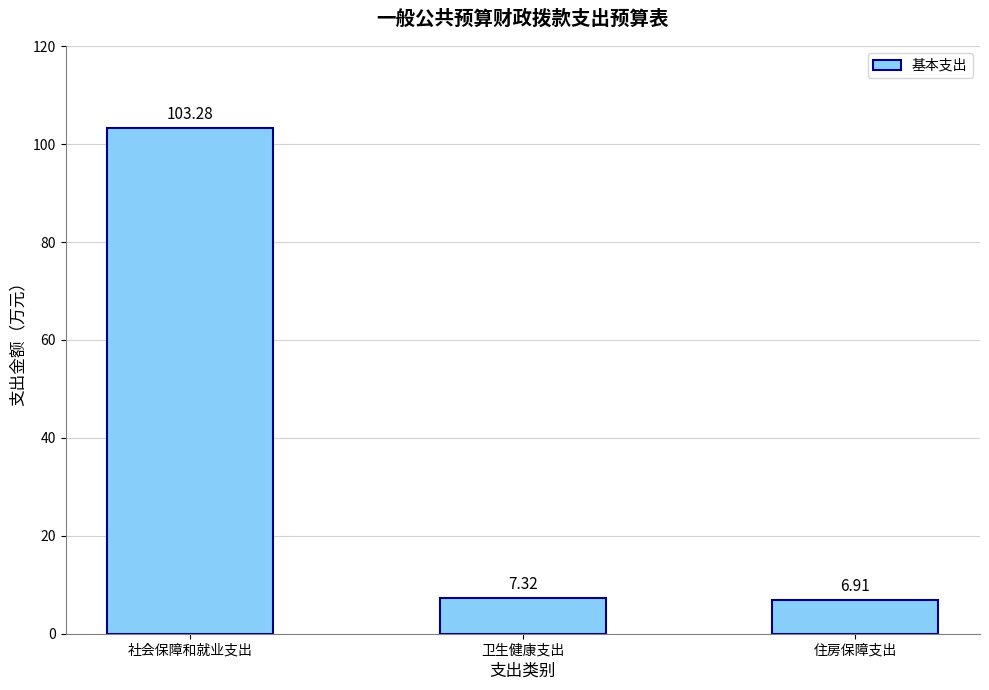

What is the average value?

39.2